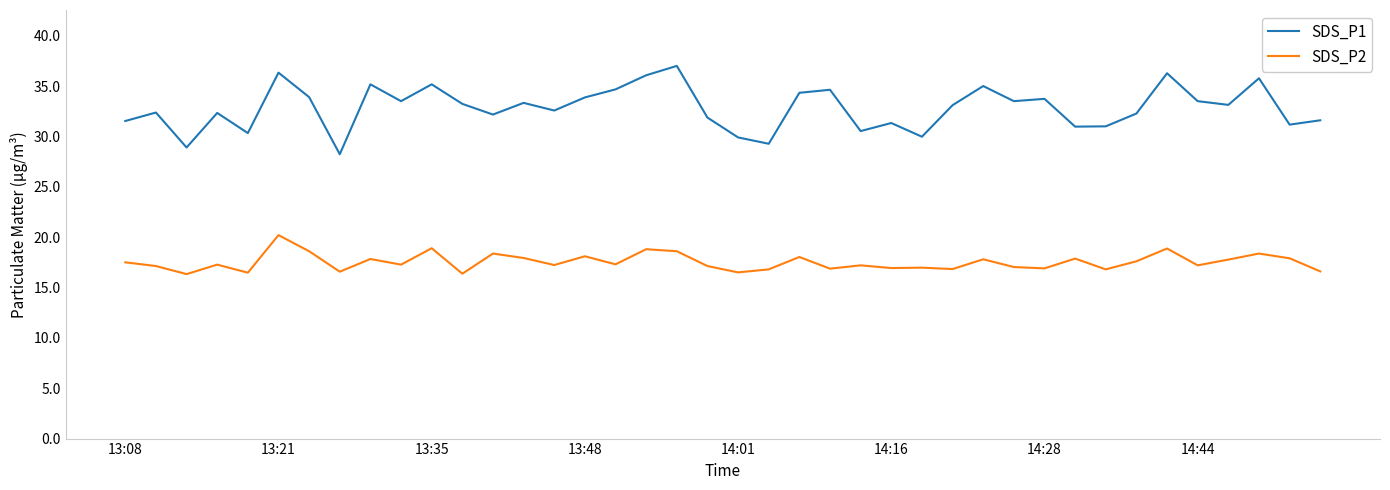

List the series in order of their overall mean, highest first.

SDS_P1, SDS_P2